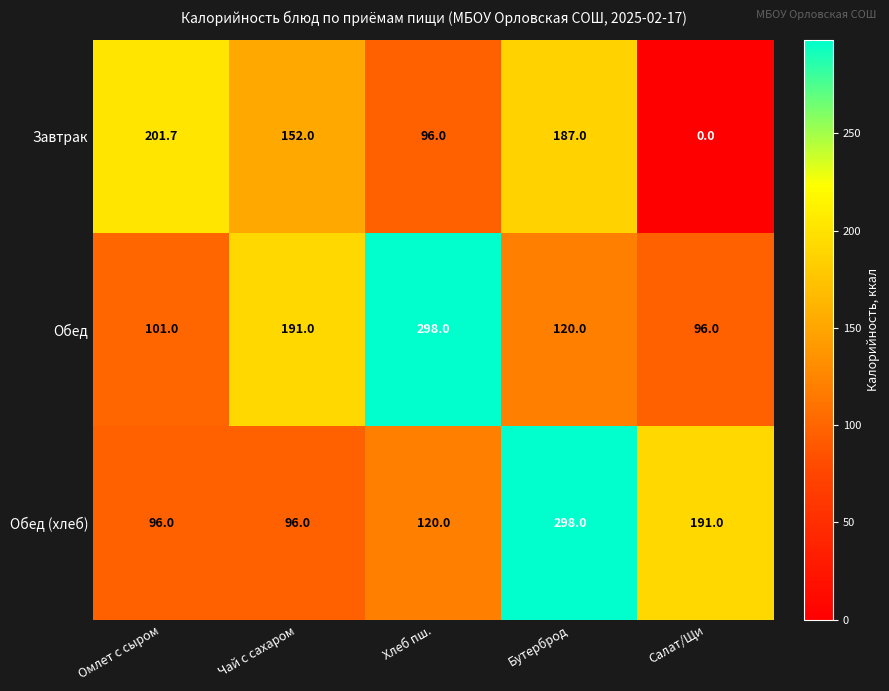

What is the highest value of the Завтрак series?

201.7